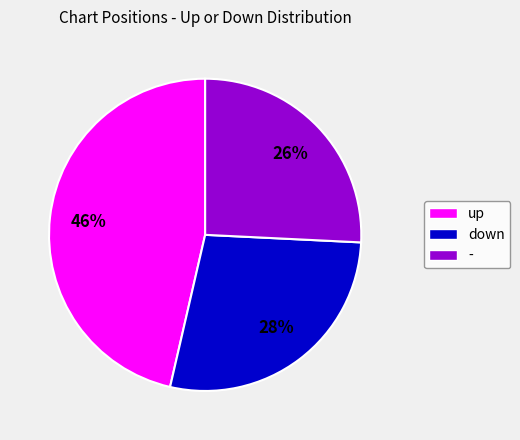

Do up and down together represent more than half of the pie?

Yes